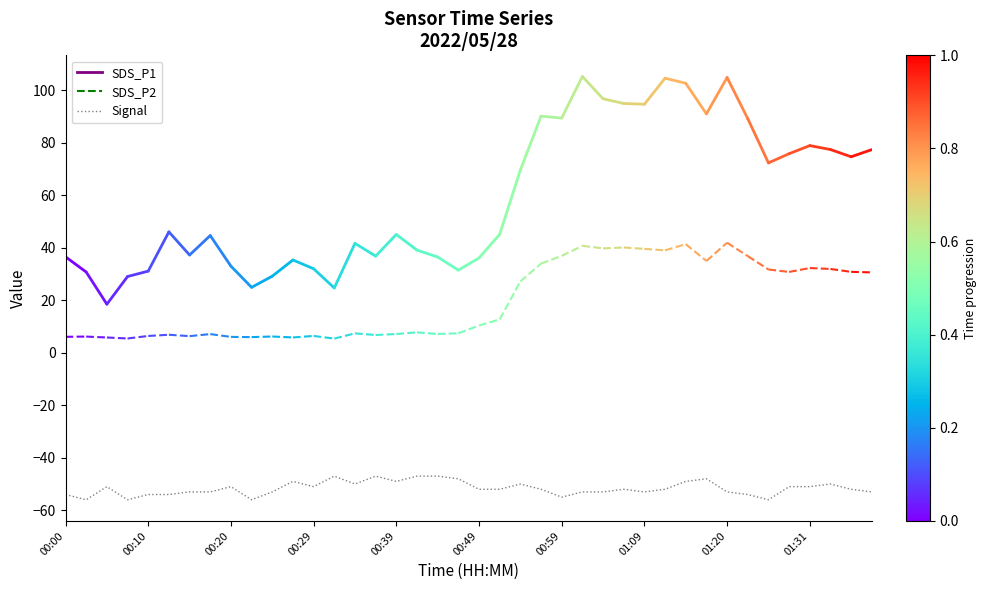

What is the difference between the maximum and minimum values?

9